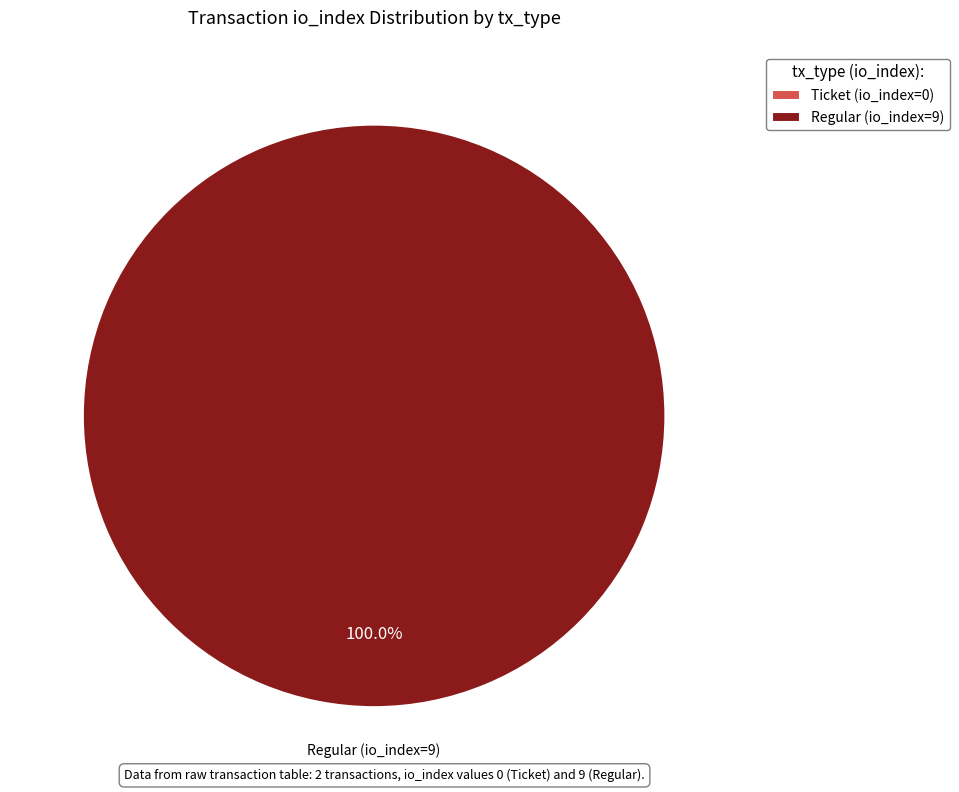

The Ticket slice represents 1% of the pie. True or false?

False